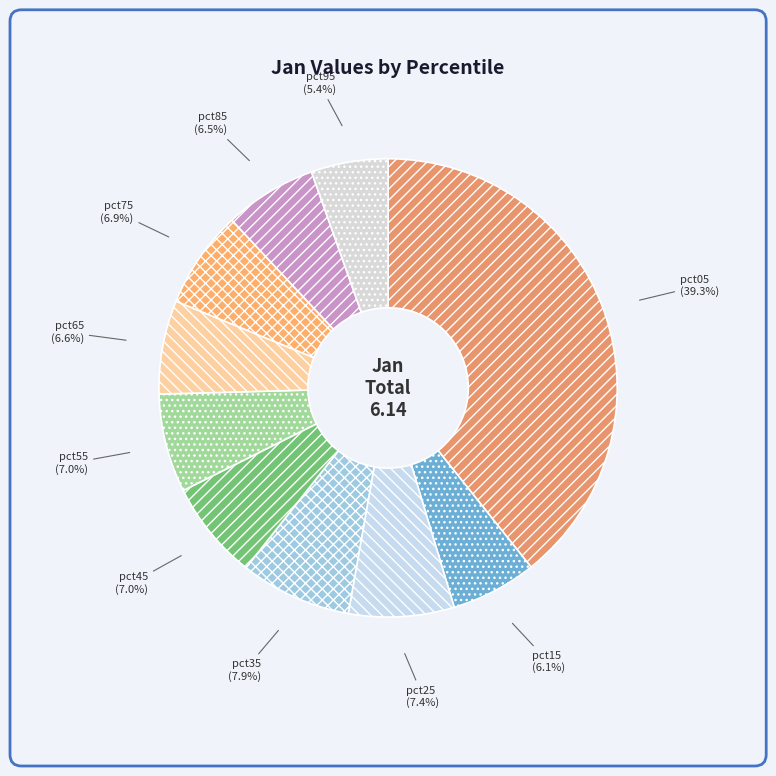

Does pct75 account for over 50% of the chart?

No